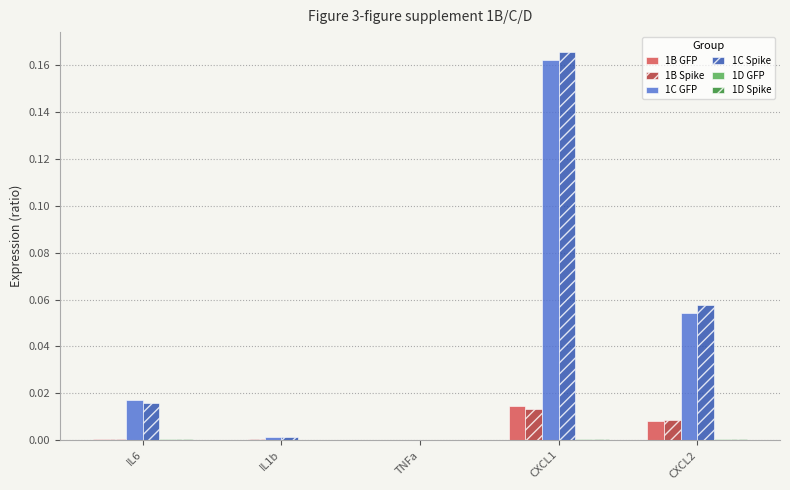

The 1B GFP series shows 0.0 at TNFa. True or false?

True